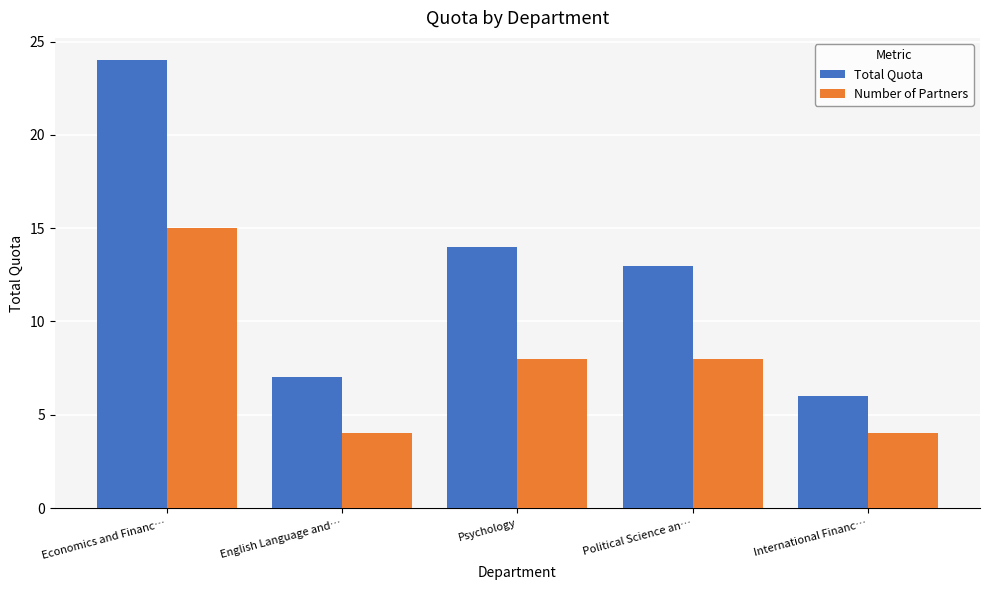

What is the sum of the Total Quota values at Economics and Financ… and Psychology?

38